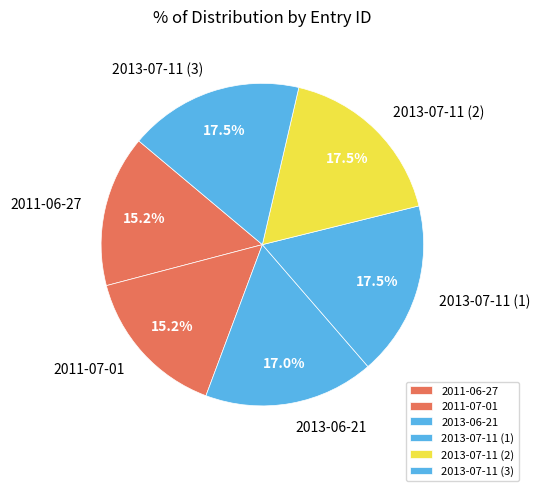

To the nearest percent, what portion does 2011-07-01 represent?

15%